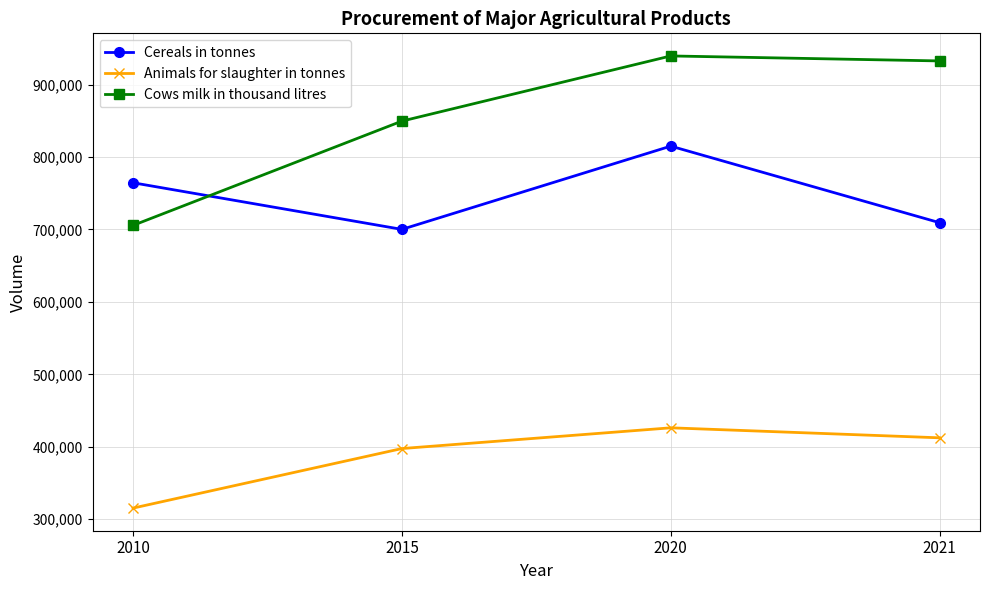

How many interior local peaks does the Animals for slaughter in tonnes series have?

1